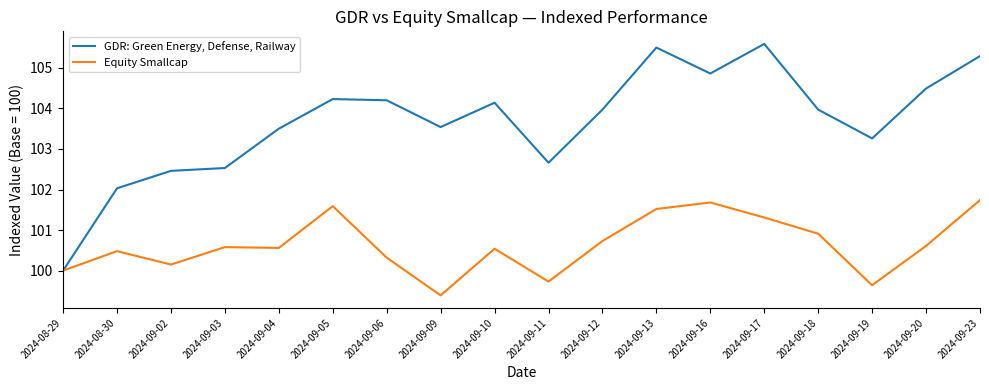

What is the average value of the GDR: Green Energy, Defense, Railway series?

103.7